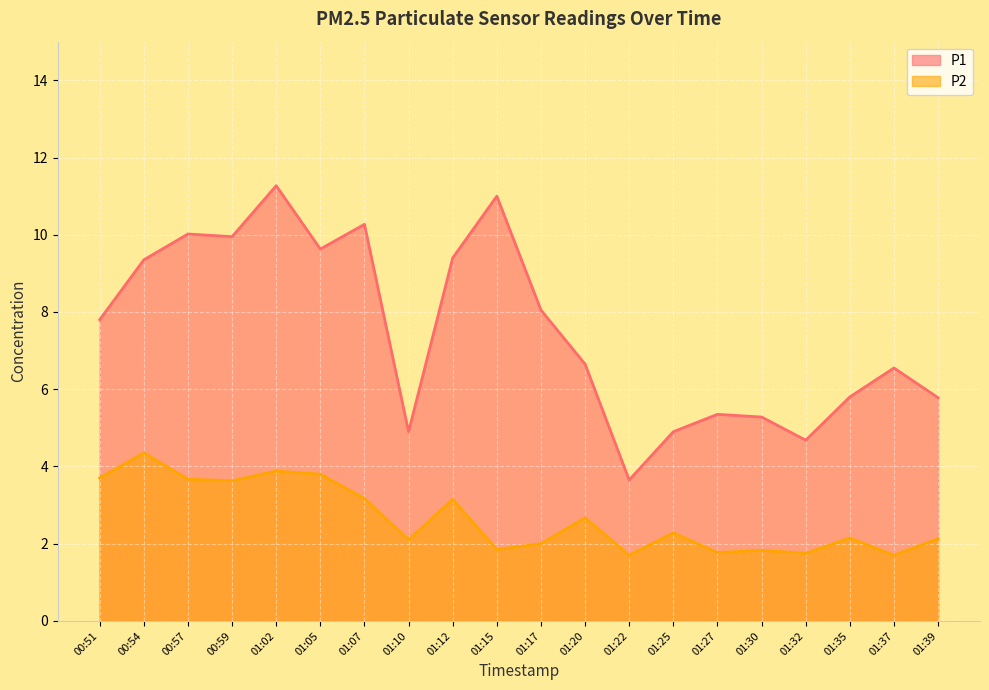

How many interior local peaks does the P2 series have?

7